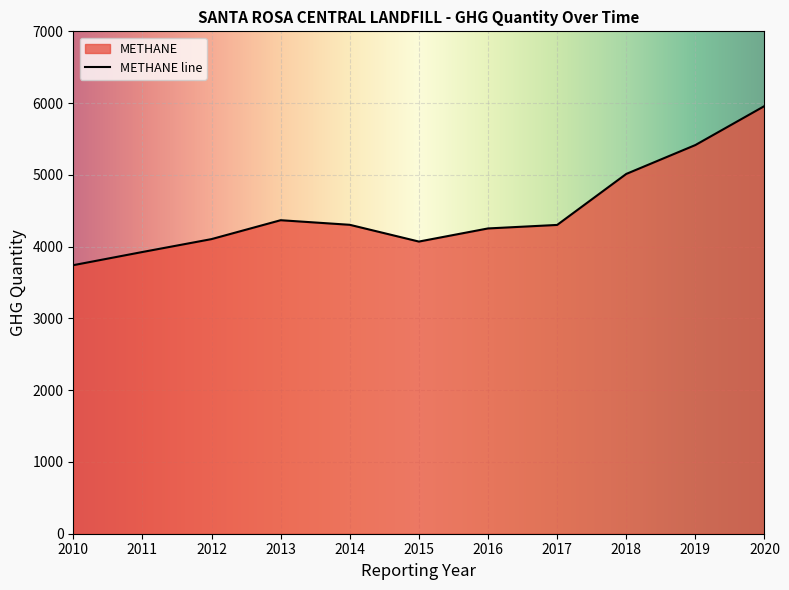

How many series are shown in this chart?

1